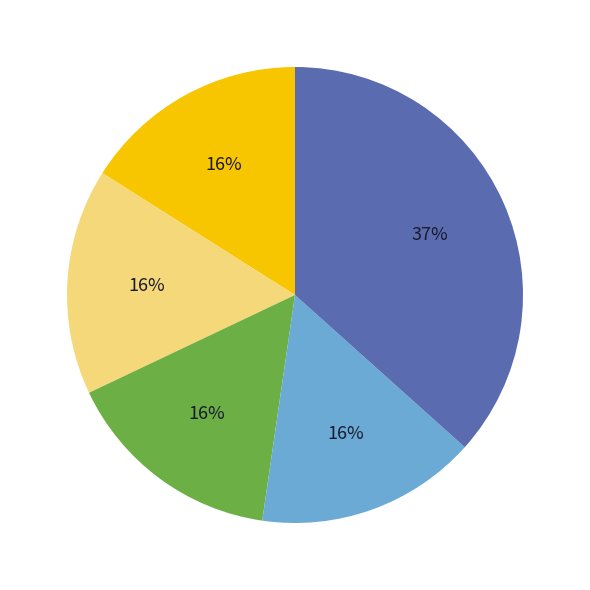

To the nearest percent, what is the average slice percentage?

20%